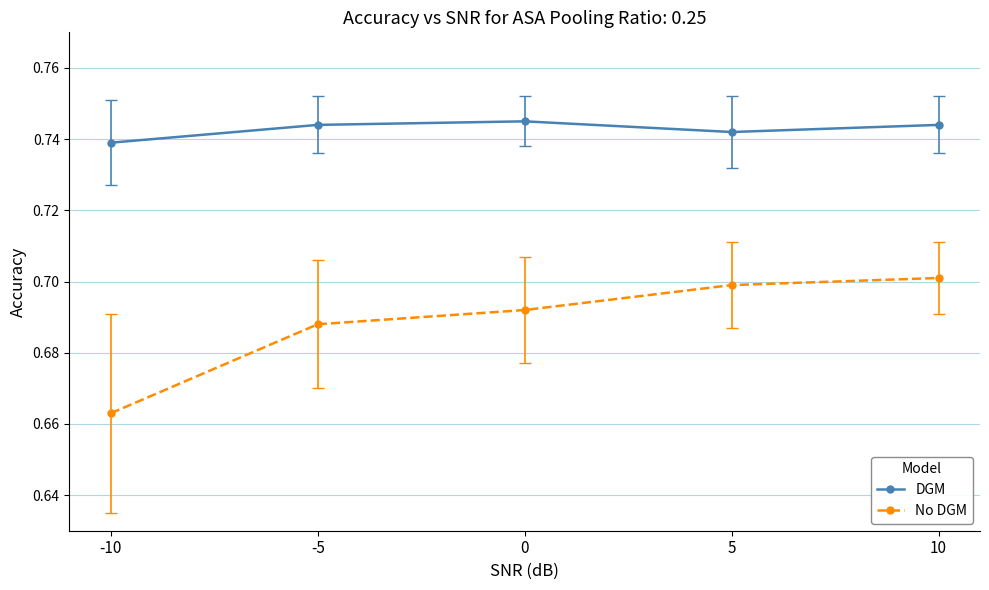

What is the sum of the DGM values at 10 and -5?

1.5